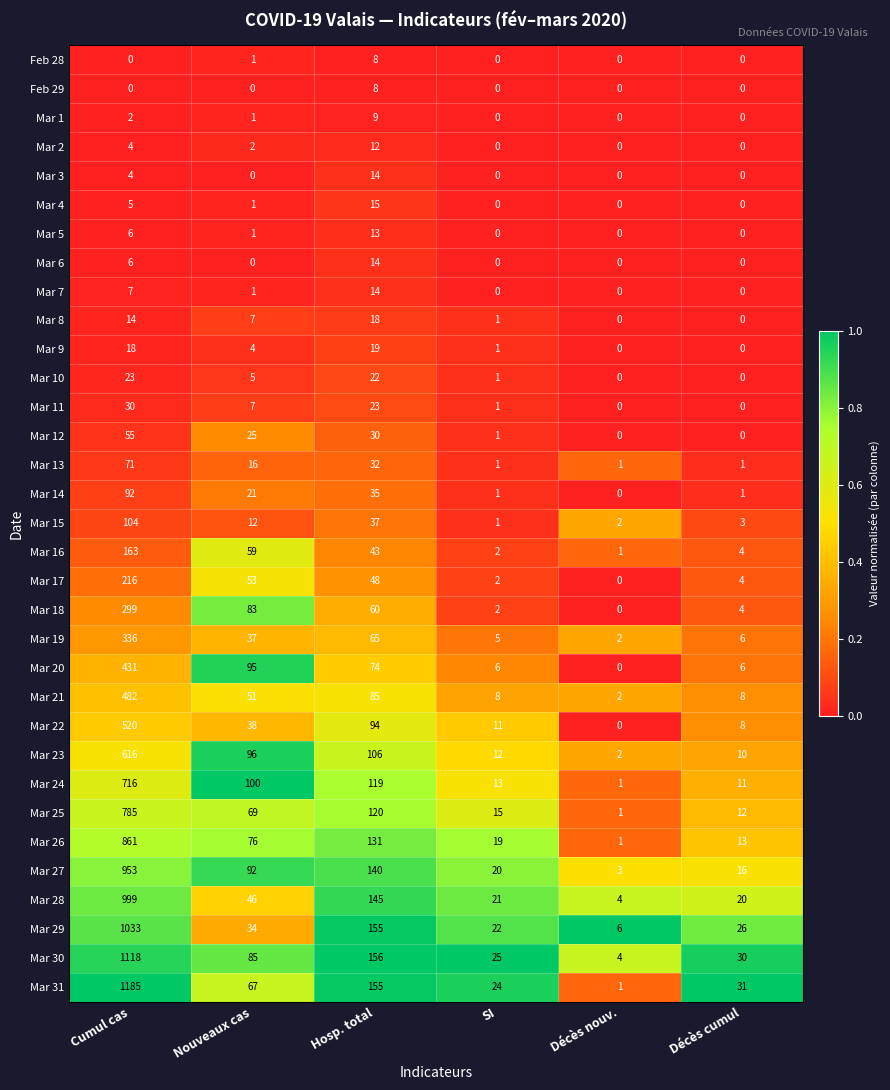

Which series has the largest total across all categories?

Mar 31